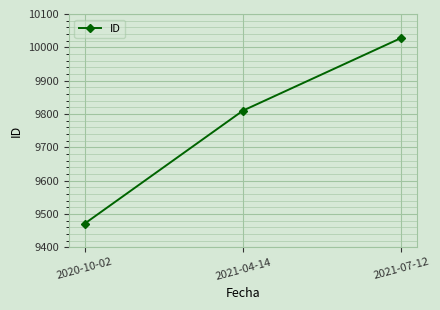

The chart shows a value of 10028 at 2021-07-12. True or false?

True